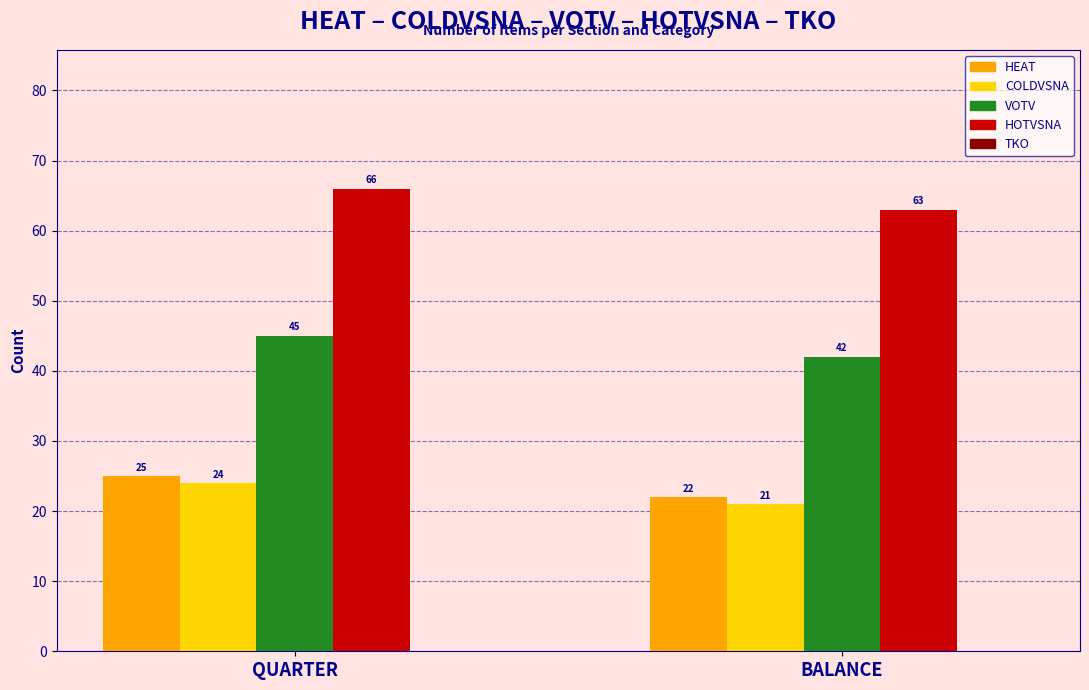

Which series has the largest total across all categories?

HOTVSNA